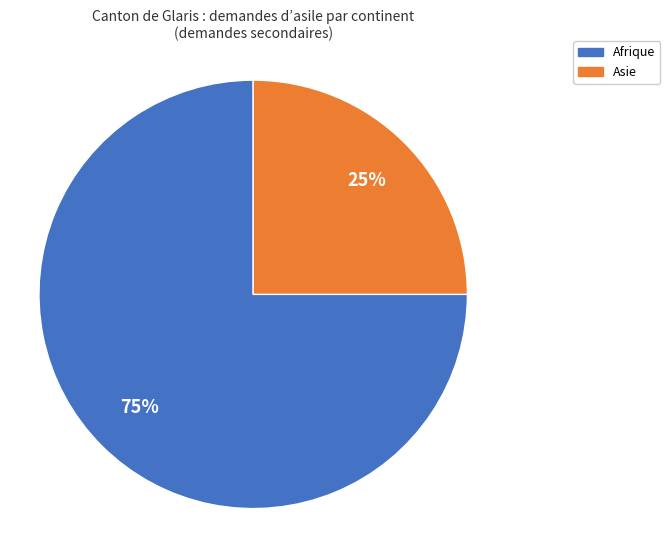

How many segments does this pie chart have?

2